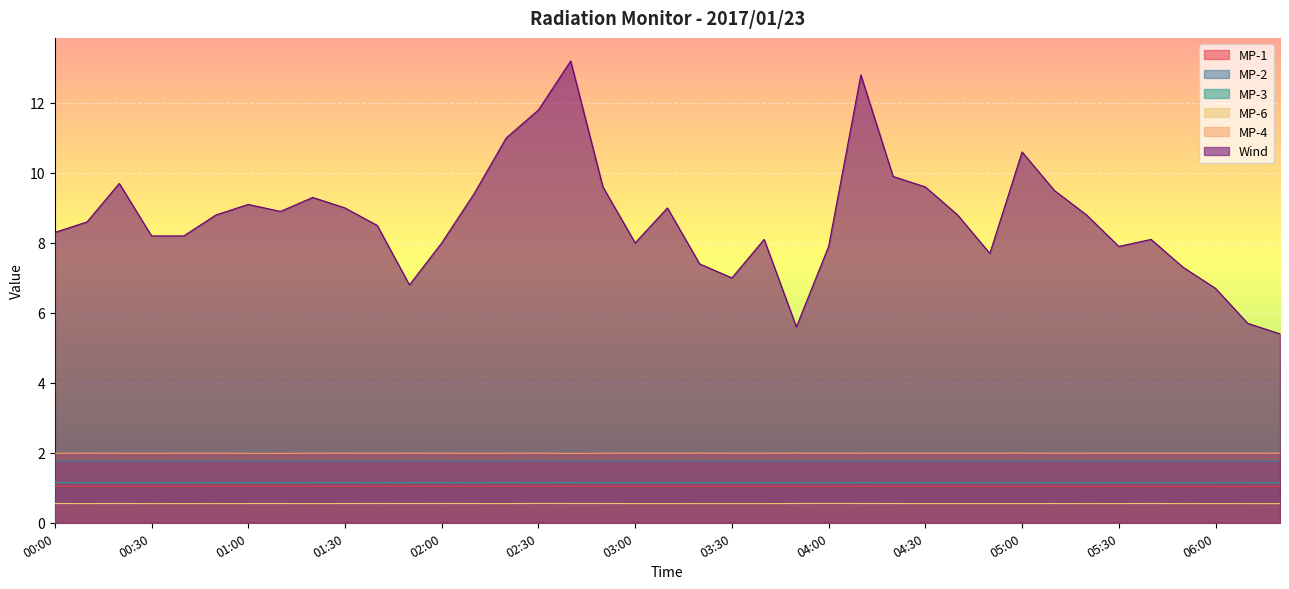

Is it true that Wind equals 14.2 at 04:00?

False